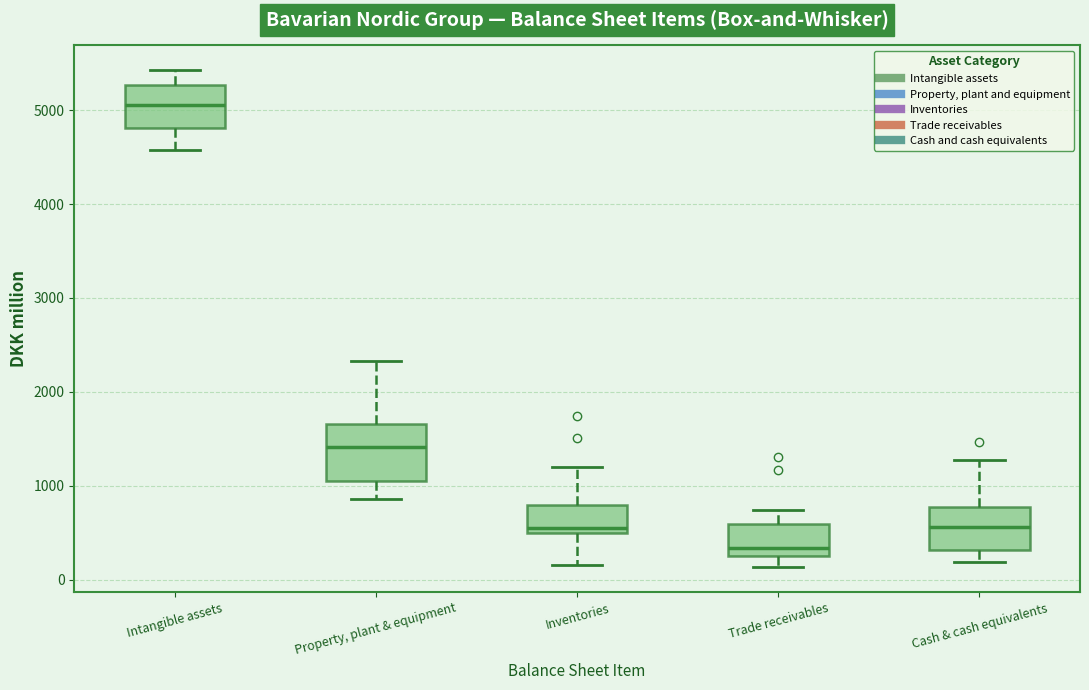

Where is the upper edge of the box for Cash & cash equivalents on the y-axis? The values are not printed on the chart, so give them approximately, as read against the axis.

800